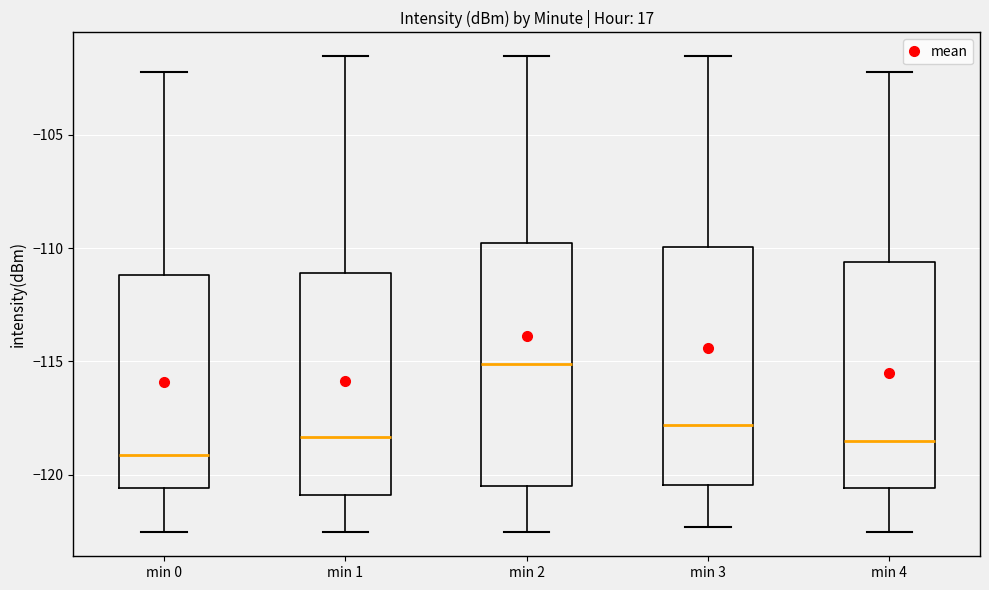

Reading left to right, transcribe this box plot: for each box, give where its median line is, the range the box spans, and where its two whiskers end, as read against the y-axis. The values are not printed on the chart, so give them approximately, as read against the axis.

min 0: median -119.0, box -120.5 to -111.0, whiskers -122.5 to -102.0
min 1: median -118.5, box -121.0 to -111.0, whiskers -122.5 to -101.5
min 2: median -115.0, box -120.5 to -110.0, whiskers -122.5 to -101.5
min 3: median -118.0, box -120.5 to -110.0, whiskers -122.5 to -101.5
min 4: median -118.5, box -120.5 to -110.5, whiskers -122.5 to -102.0